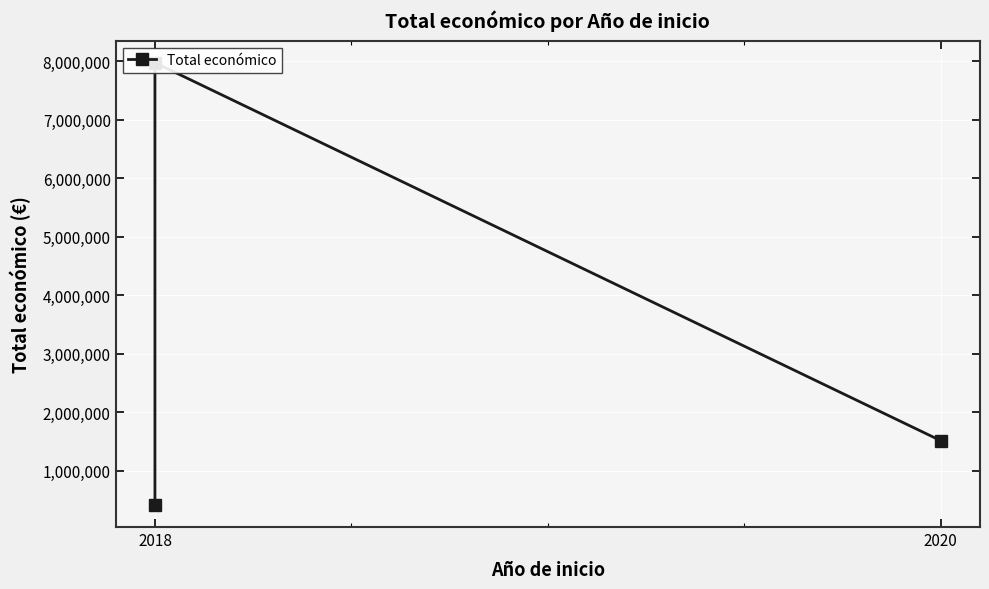

The value at 2020 is 1513726. True or false?

True